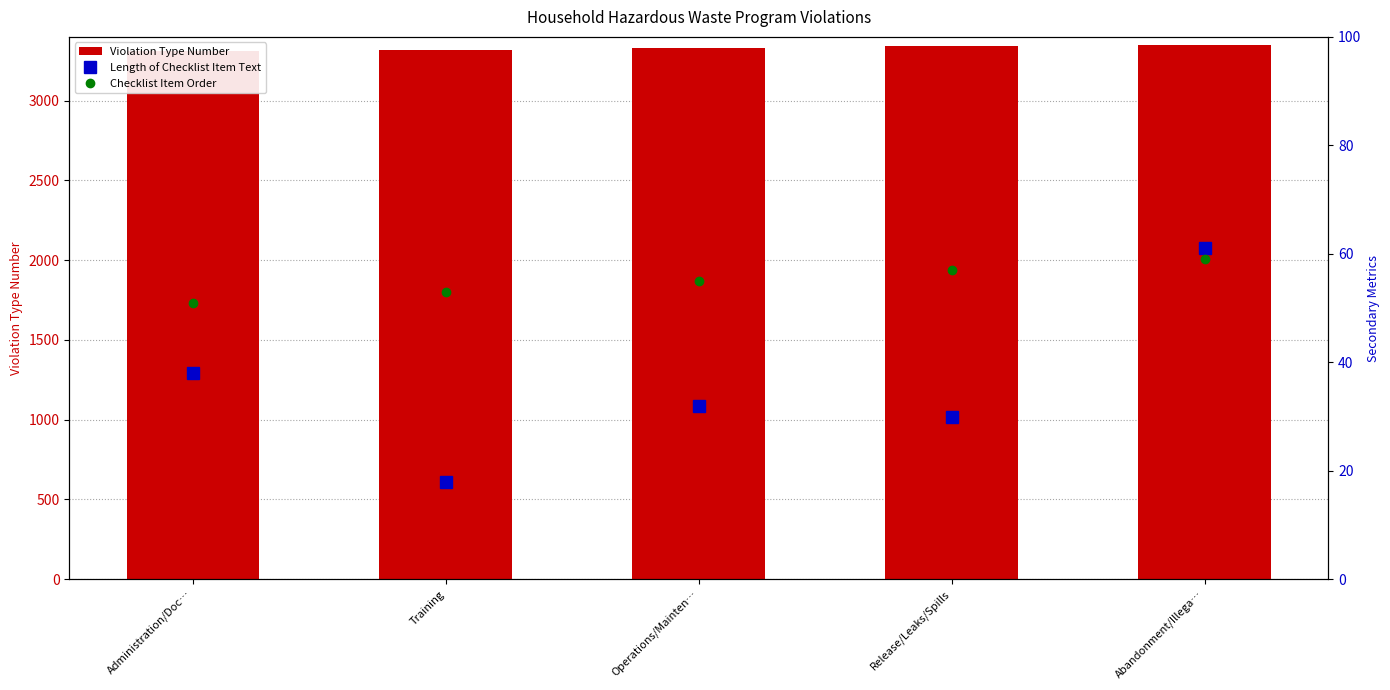

Which series has the largest total across all categories?

Violation Type Number